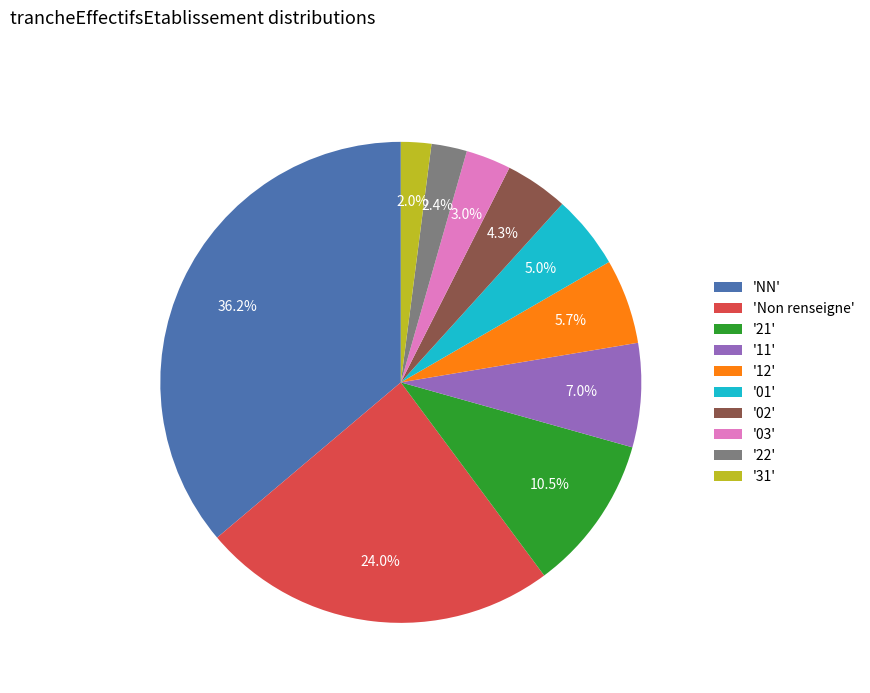

Which slice is the largest?

'NN'